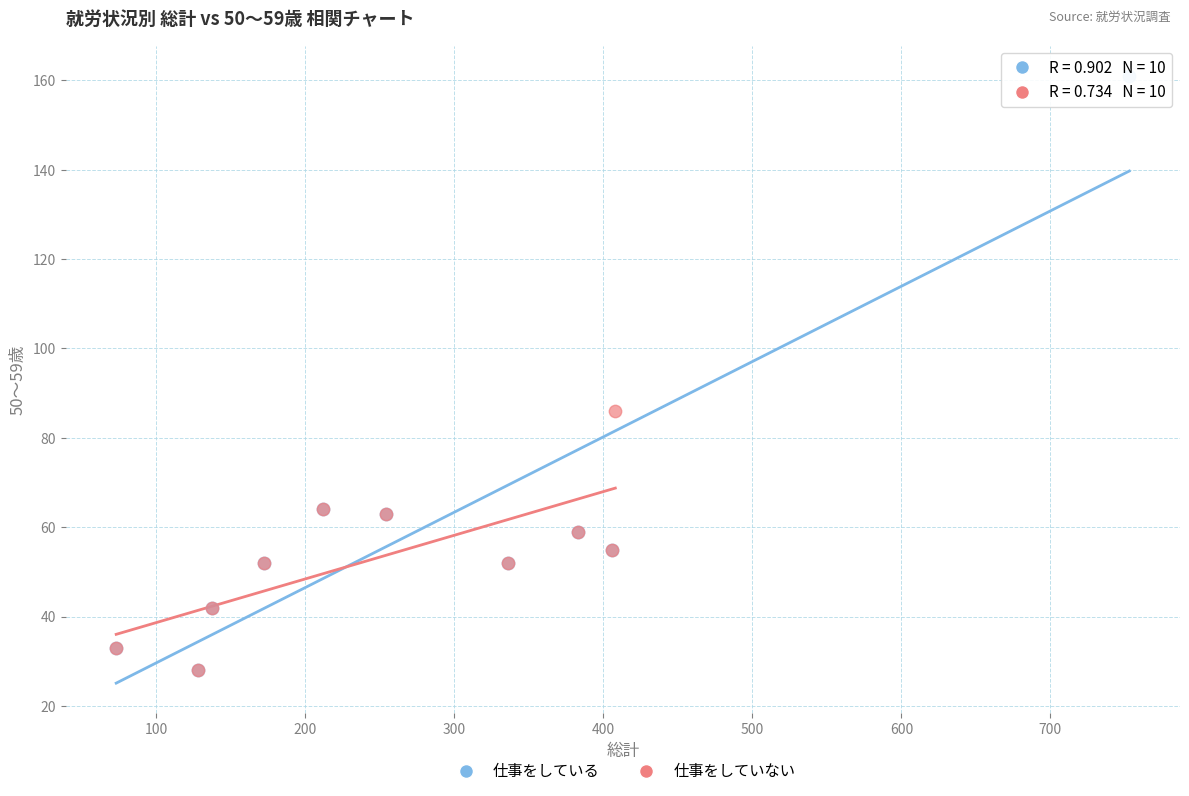

Which series has the largest Y range (max minus min)?

仕事をしている